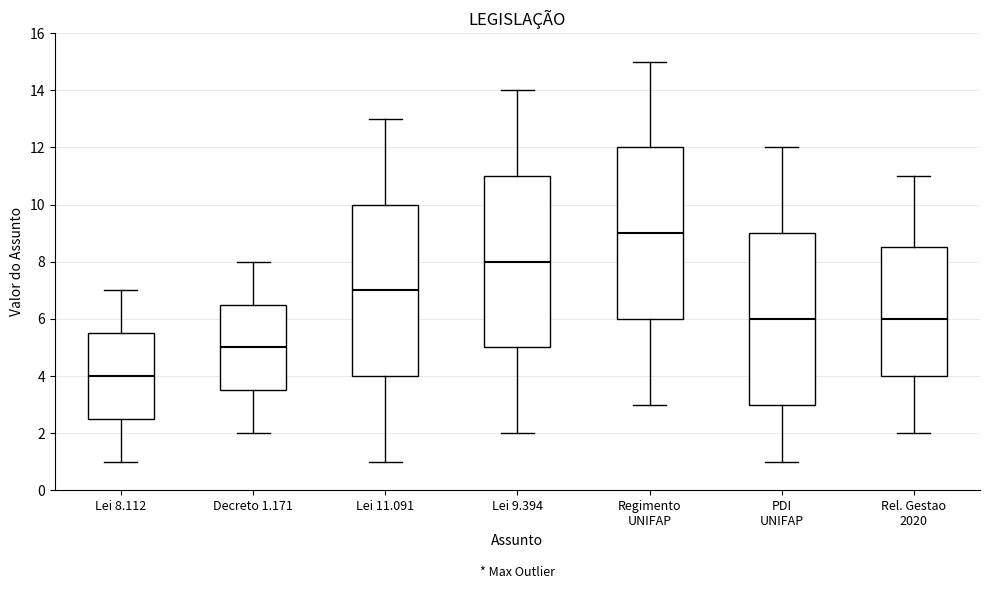

Reading left to right, read every box against the y-axis: the position of its median line, the range the box covers, and the ends of its whiskers. The values are not printed on the chart, so give them approximately, as read against the axis.

Lei 8.112: median 4.0, box 2.6 to 5.6, whiskers 1.0 to 7.0
Decreto 1.171: median 5.0, box 3.6 to 6.6, whiskers 2.0 to 8.0
Lei 11.091: median 7.0, box 4.0 to 10.0, whiskers 1.0 to 13.0
Lei 9.394: median 8.0, box 5.0 to 11.0, whiskers 2.0 to 14.0
Regimento UNIFAP: median 9.0, box 6.0 to 12.0, whiskers 3.0 to 15.0
PDI UNIFAP: median 6.0, box 3.0 to 9.0, whiskers 1.0 to 12.0
Rel. Gestao 2020: median 6.0, box 4.0 to 8.6, whiskers 2.0 to 11.0